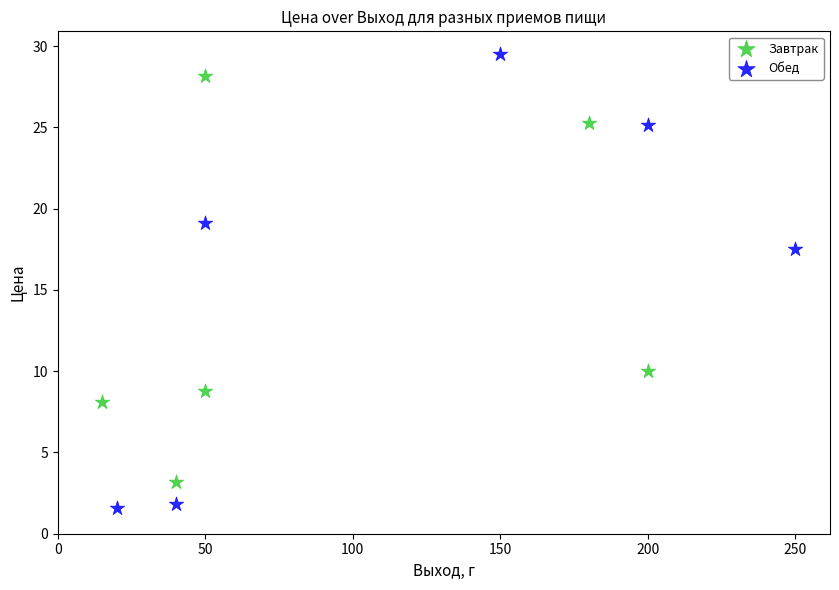

Which series has the largest Y range (max minus min)?

Обед